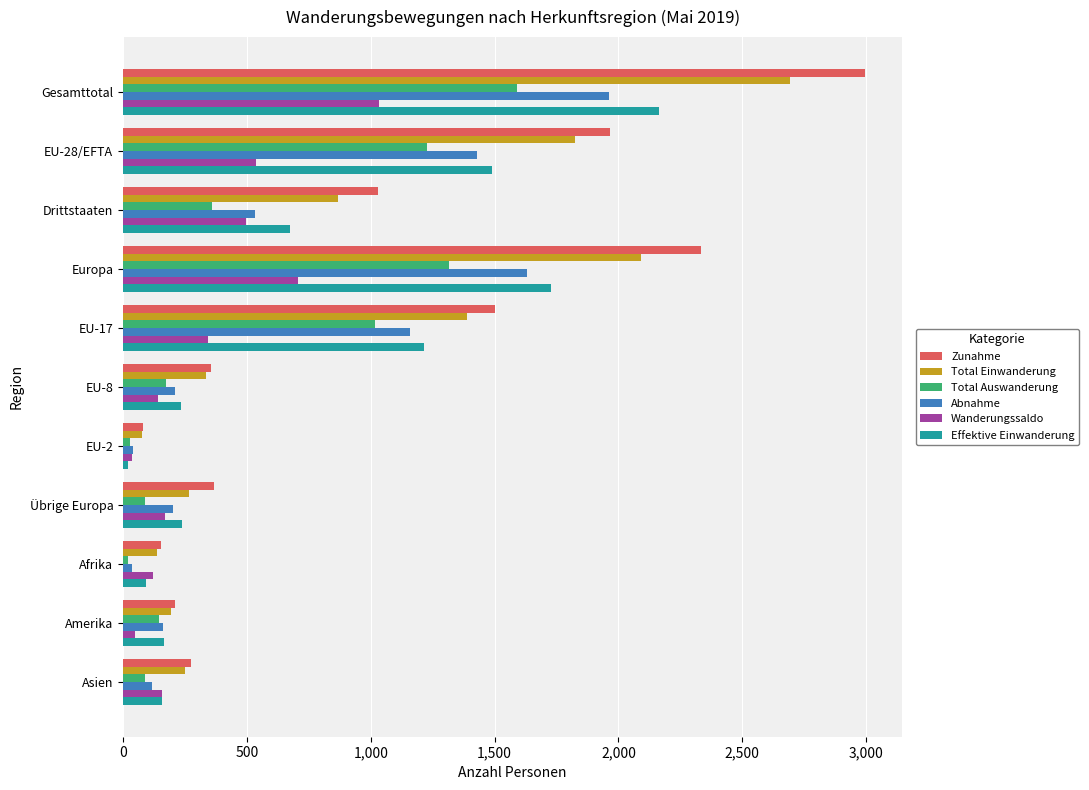

Between EU-17 and Übrige Europa, which series saw the biggest shift?

Zunahme